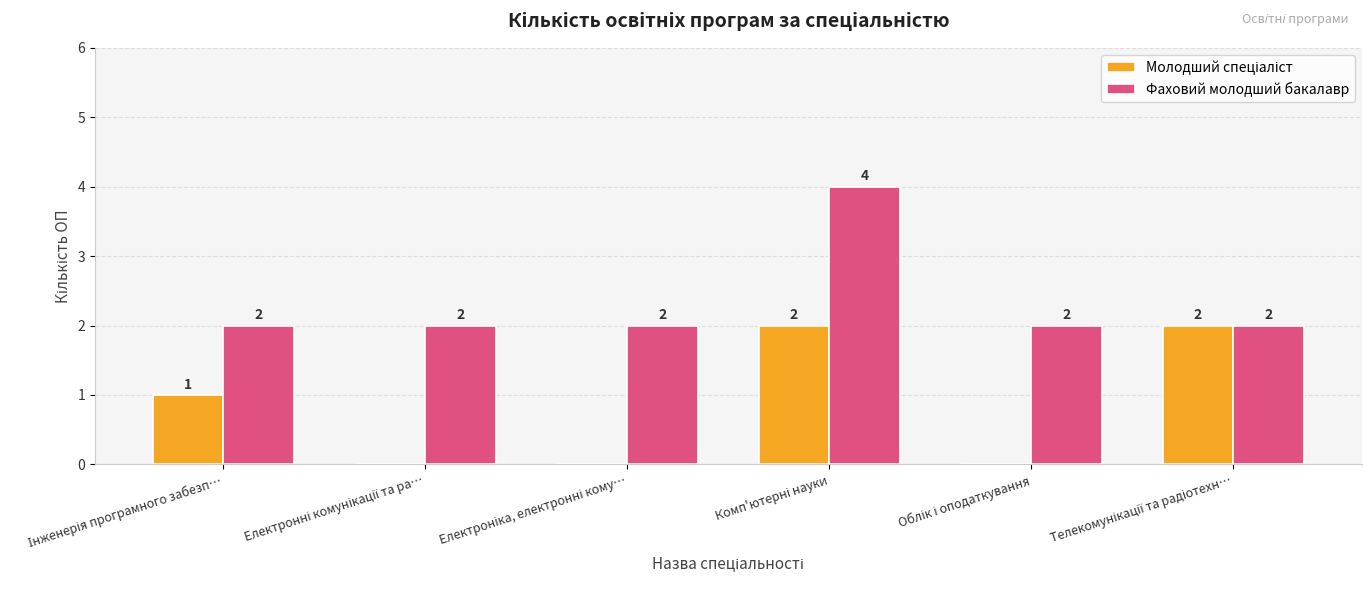

What is the maximum value for Фаховий молодший бакалавр?

4